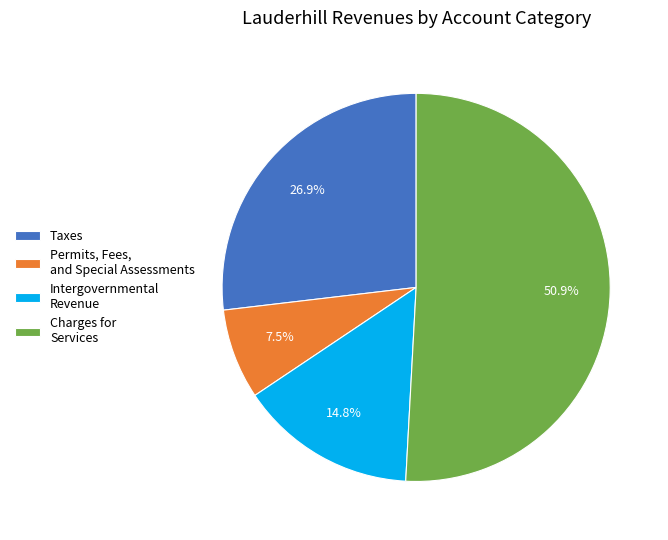

What is the ratio of the value at Permits, Fees, and Special Assessments to the value at Taxes?

0.3